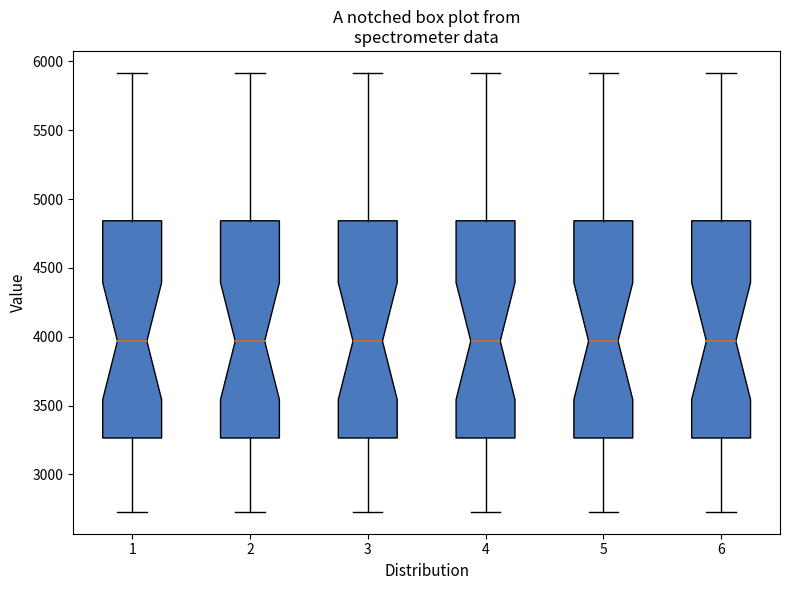

Reading left to right, transcribe this box plot: for each box, give where its median line is, the range the box spans, and where its two whiskers end, as read against the y-axis. The values are not printed on the chart, so give them approximately, as read against the axis.

1: median 3950, box 3250 to 4850, whiskers 2750 to 5900
2: median 3950, box 3250 to 4850, whiskers 2750 to 5900
3: median 3950, box 3250 to 4850, whiskers 2750 to 5900
4: median 3950, box 3250 to 4850, whiskers 2750 to 5900
5: median 3950, box 3250 to 4850, whiskers 2750 to 5900
6: median 3950, box 3250 to 4850, whiskers 2750 to 5900